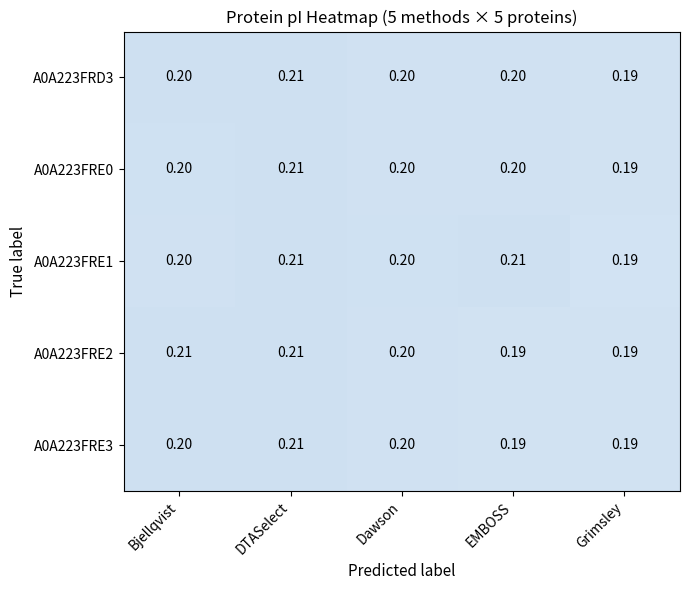

Which category has the highest value in the A0A223FRD3 series?

DTASelect